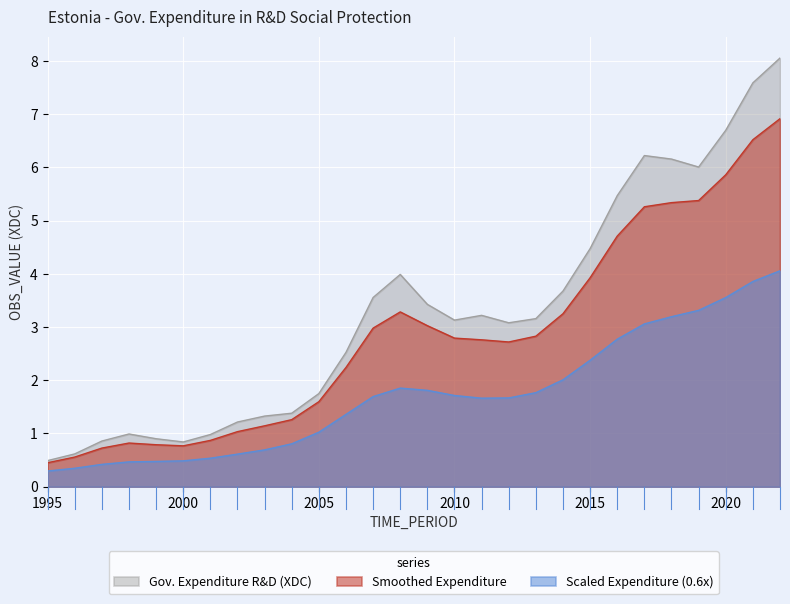

Which series has the widest spread of values?

Gov. Expenditure R&D (XDC)